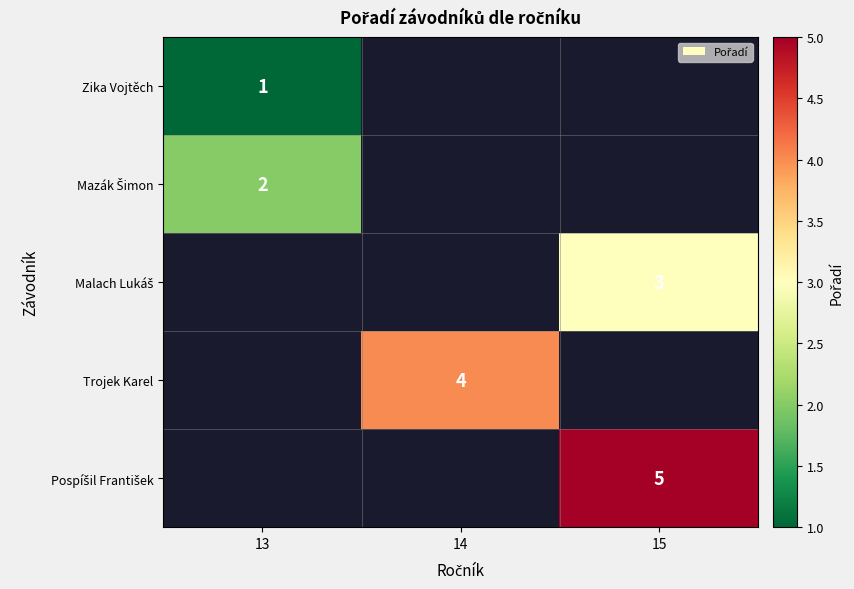

The Zika Vojtěch series shows 1 at 13. True or false?

True